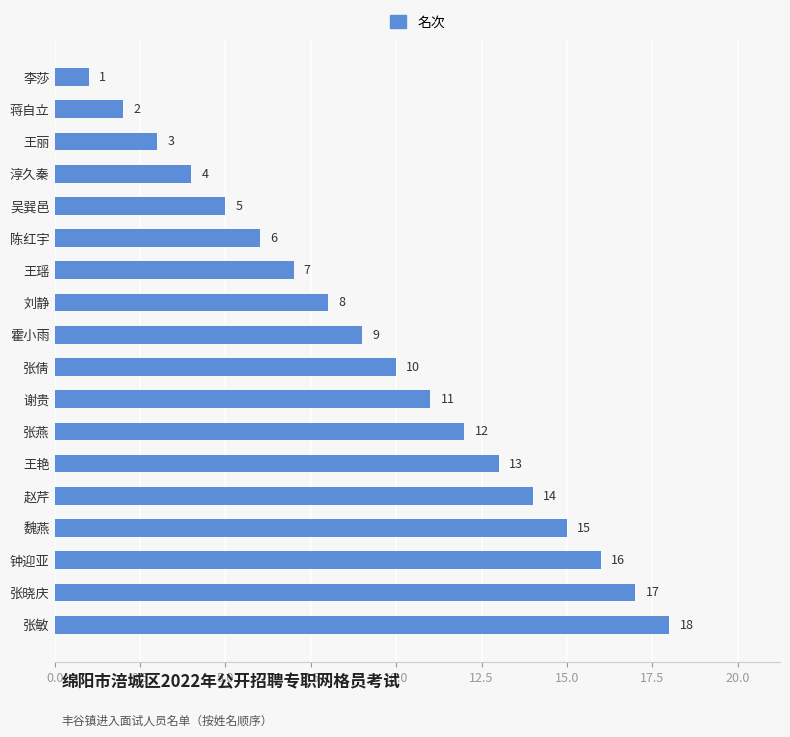

Reading bottom to top, extract all data points from this chart.

张敏=18	张晓庆=17	钟迎亚=16	魏燕=15	赵芹=14	王艳=13	张燕=12	谢贵=11	张倩=10	霍小雨=9	刘静=8	王瑶=7	陈红宇=6	吴巽邑=5	淳久秦=4	王丽=3	蒋自立=2	李莎=1